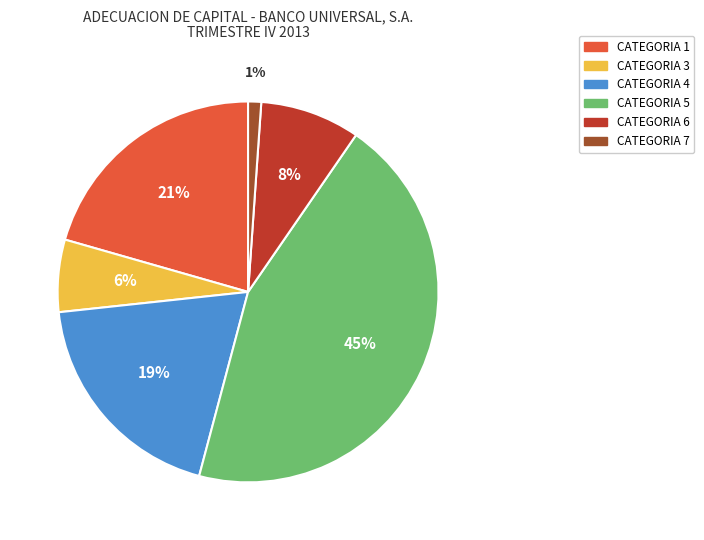

Between CATEGORIA 1 and CATEGORIA 7, which is larger?

CATEGORIA 1